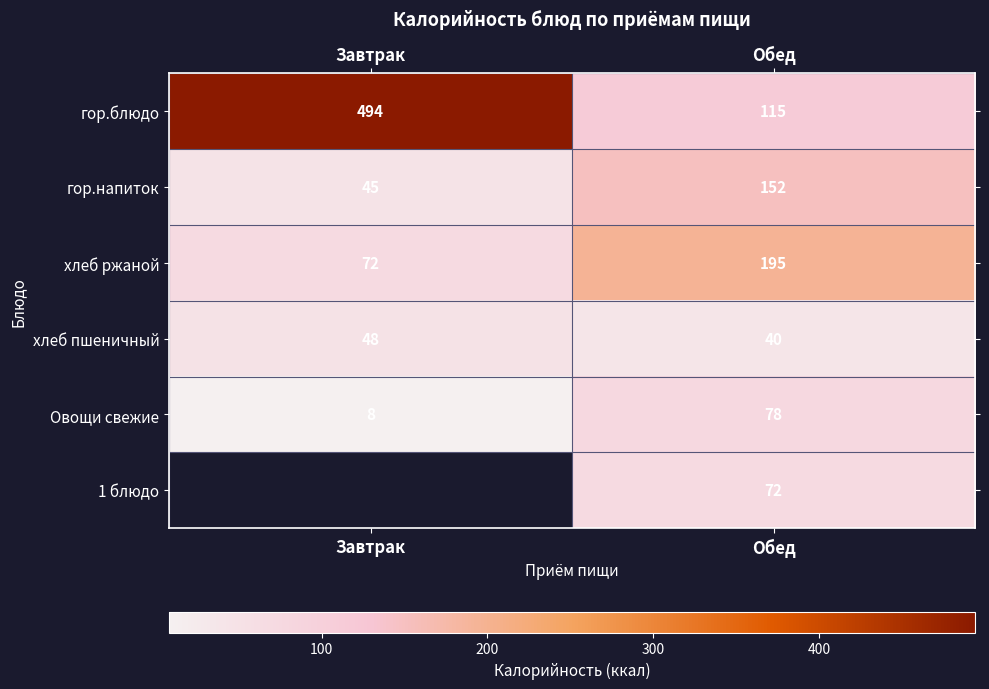

Rank the categories by гор.напиток value from highest to lowest.

Обед, Завтрак